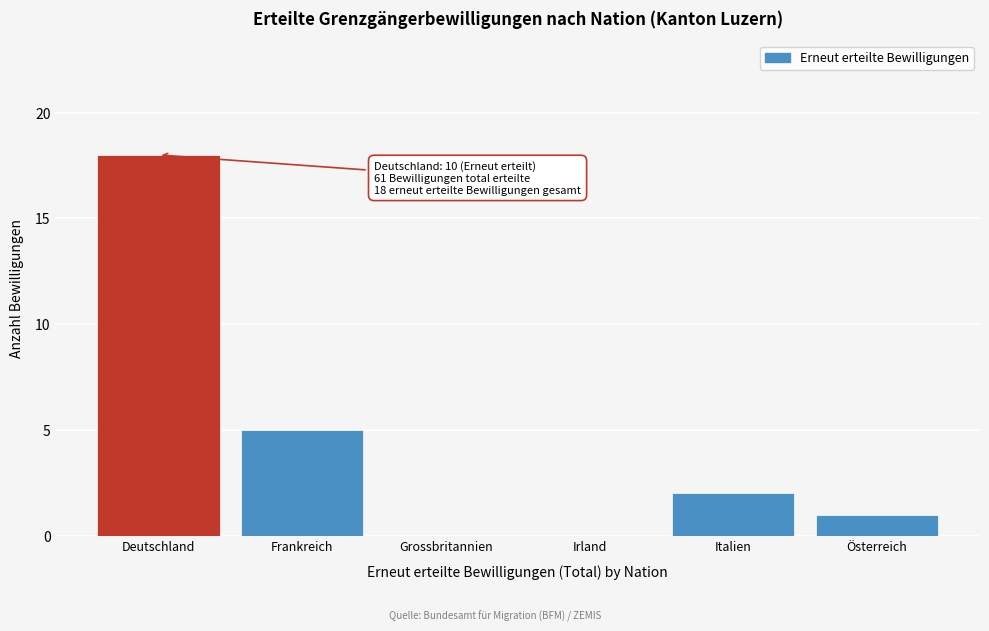

Reading left to right, transcribe all the data shown in this chart.

Deutschland=18	Frankreich=5	Grossbritannien=0	Irland=0	Italien=2	Österreich=1